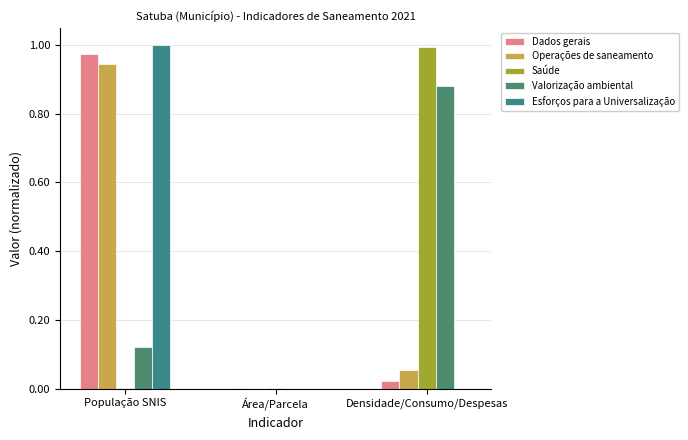

The Dados gerais series shows 0.0 at Densidade/Consumo/Despesas. True or false?

True